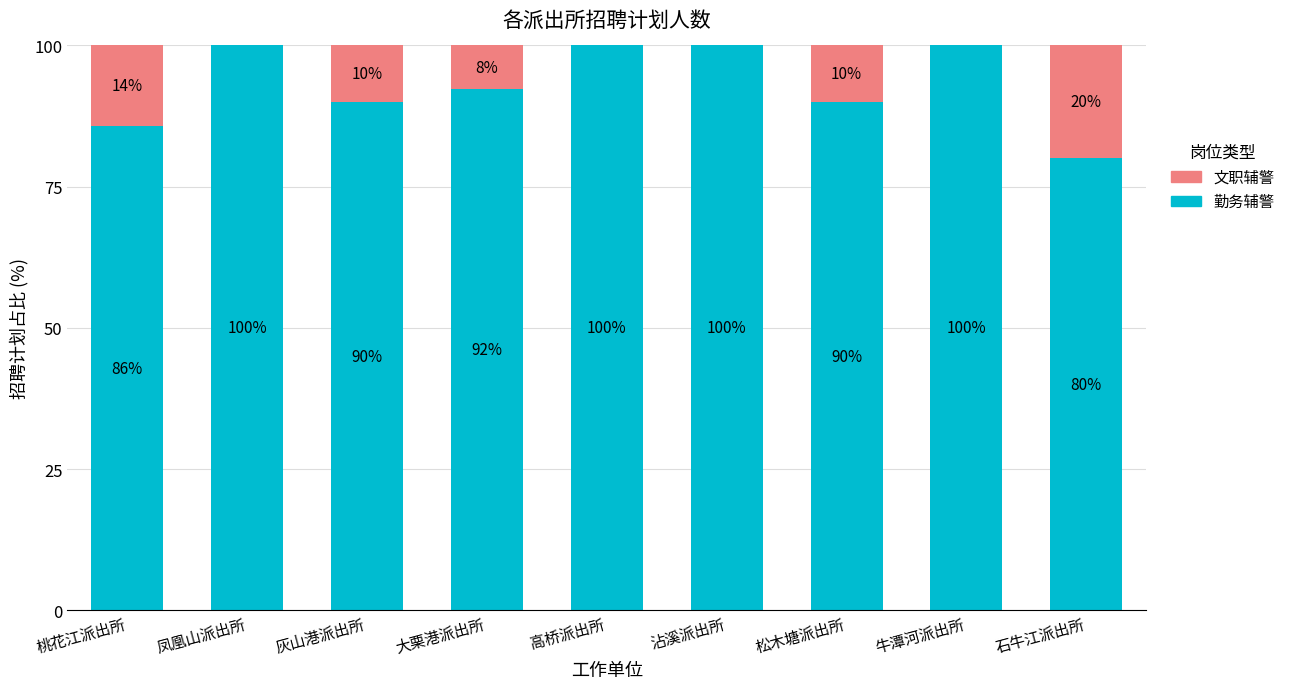

What is the highest value of the 勤务辅警 series?

100.0